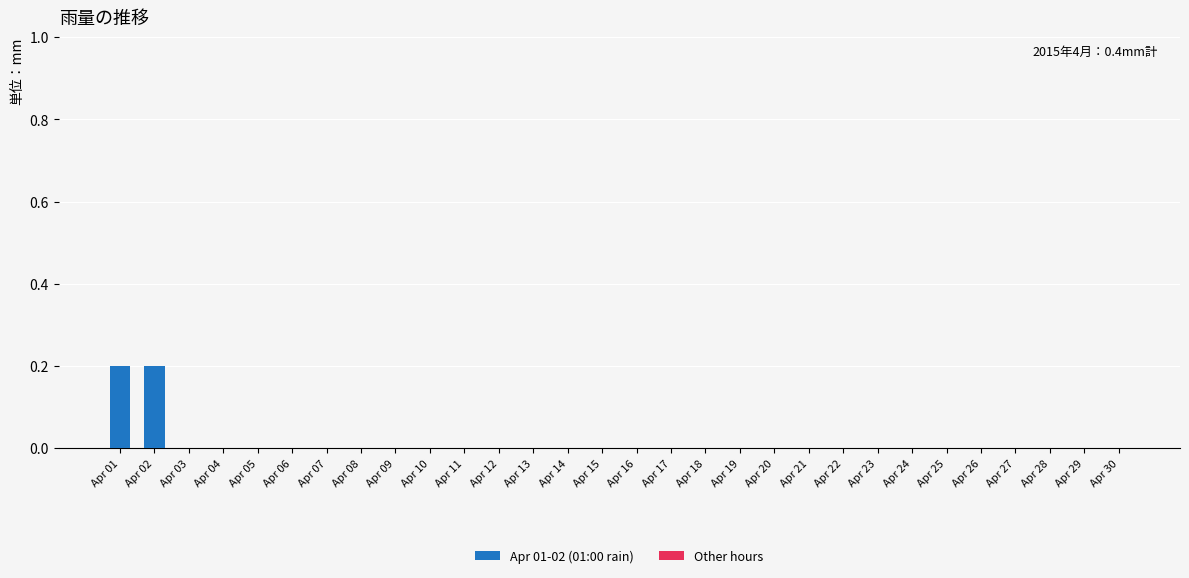

True or false: the data shows 0.0 at Apr 08.

True